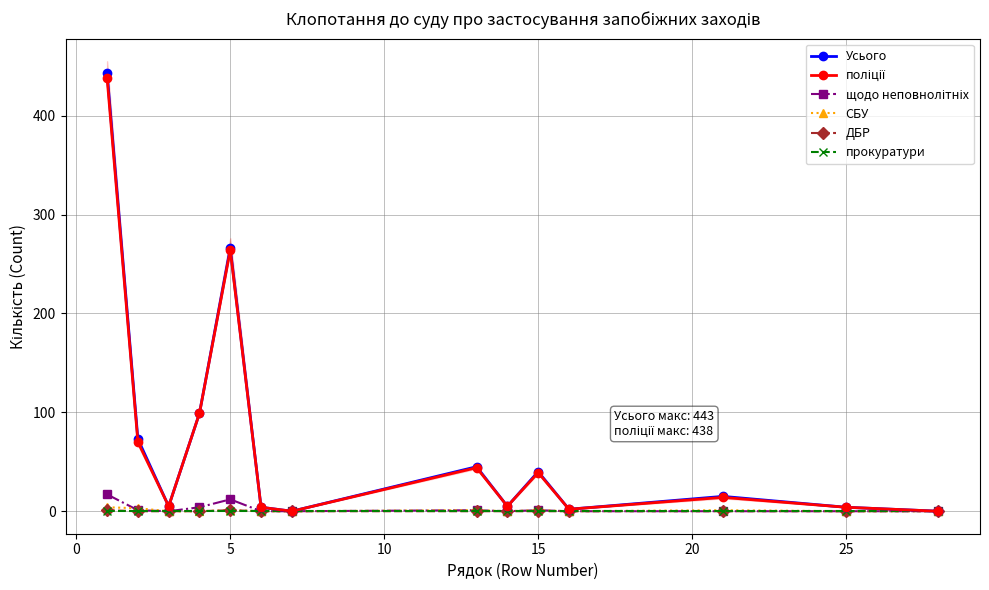

Count the number of categories in the chart.

14